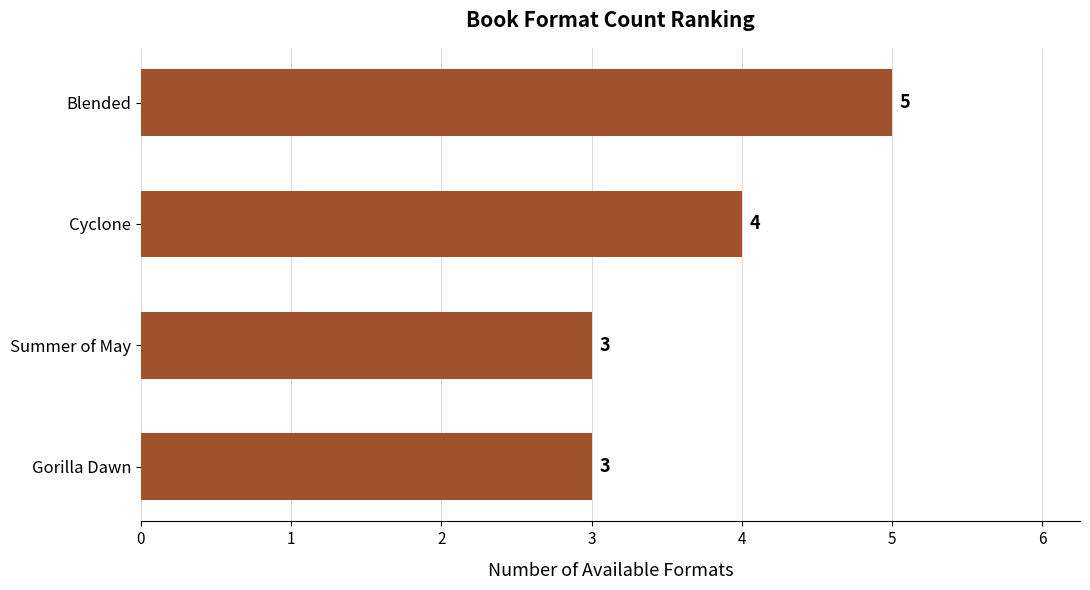

Reading bottom to top, transcribe all the data shown in this chart.

3	3	4	5